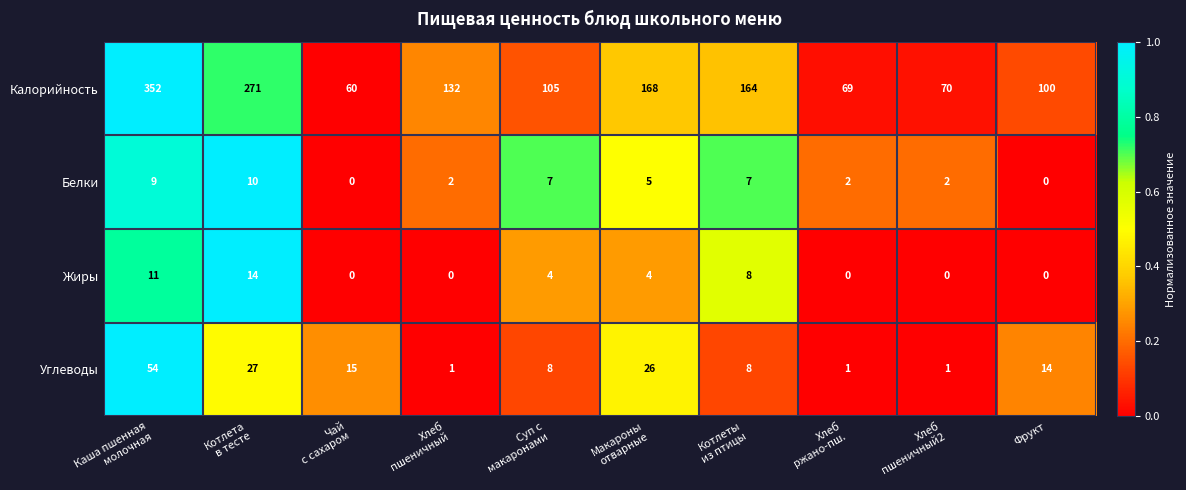

Between Каша пшенная
молочная and Макароны
отварные, which series saw the biggest shift?

Калорийность